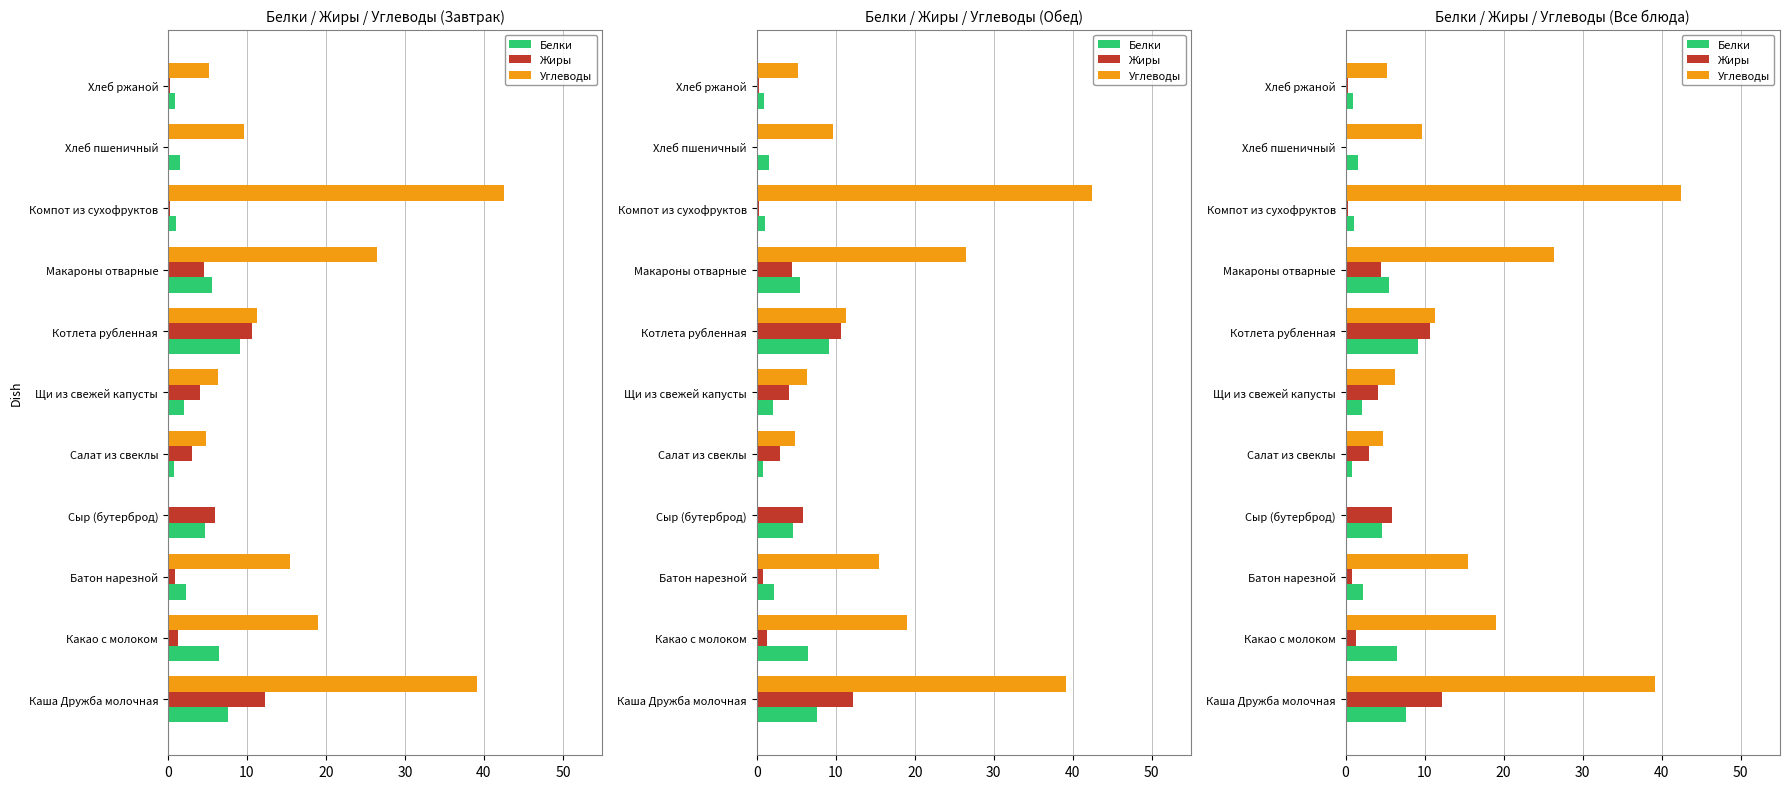

What is the difference between the second highest and second lowest values in the Белки series?

6.7